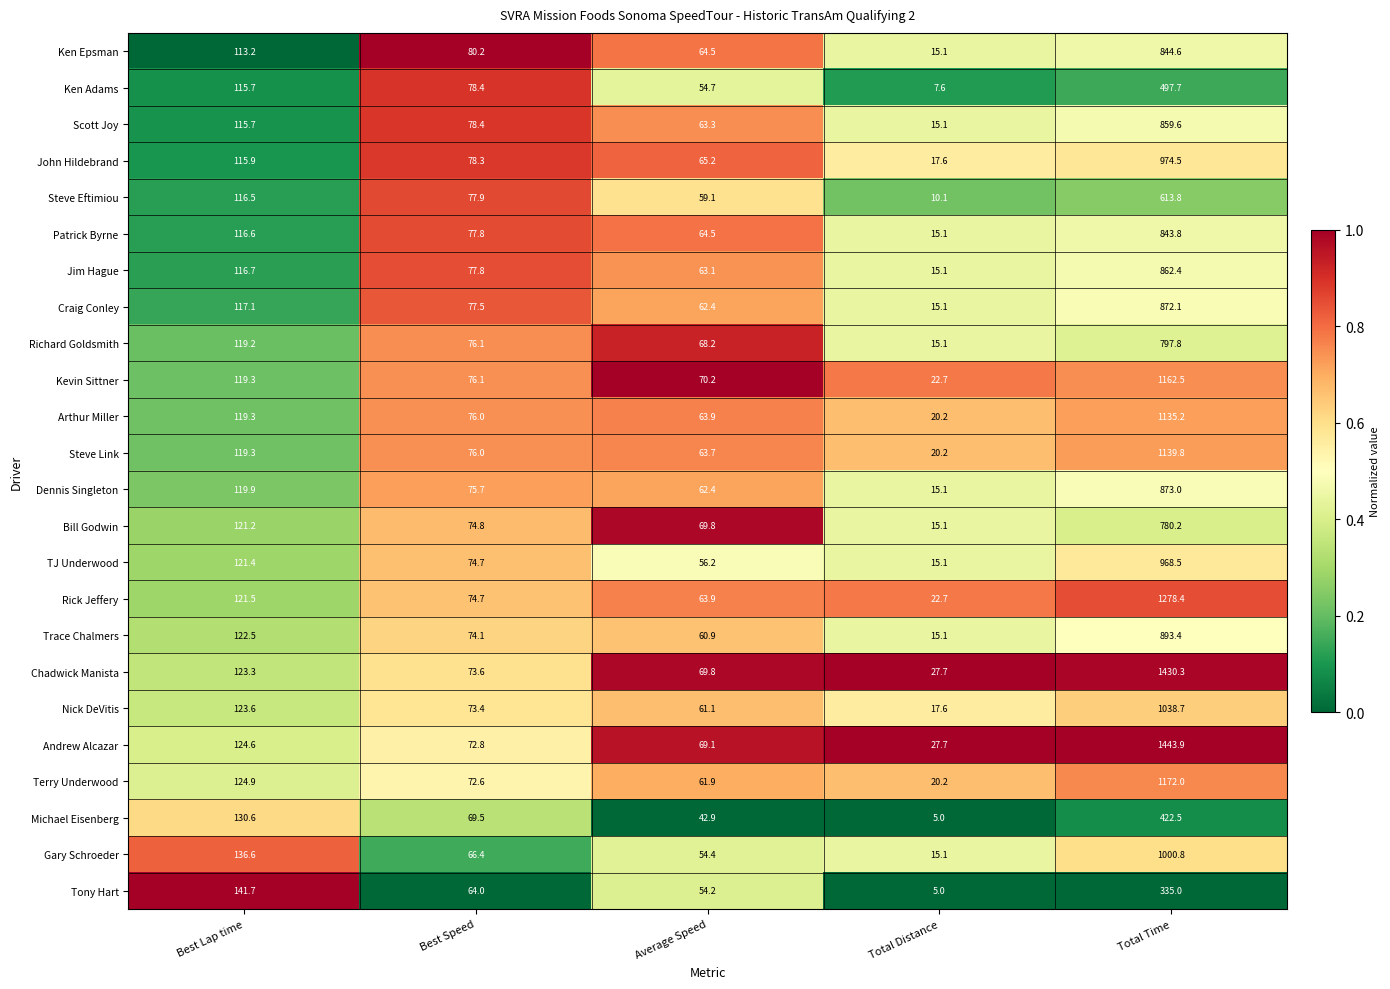

Which series has the largest range (max minus min)?

Andrew Alcazar